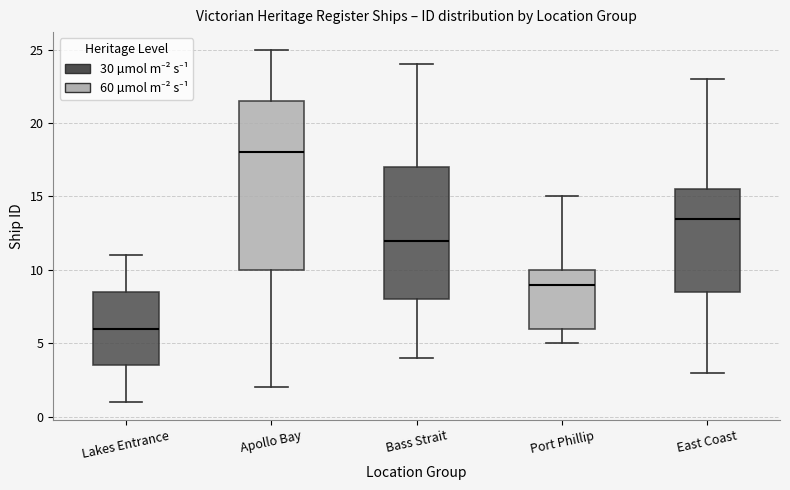

Which box has the lowest median line?

Lakes Entrance